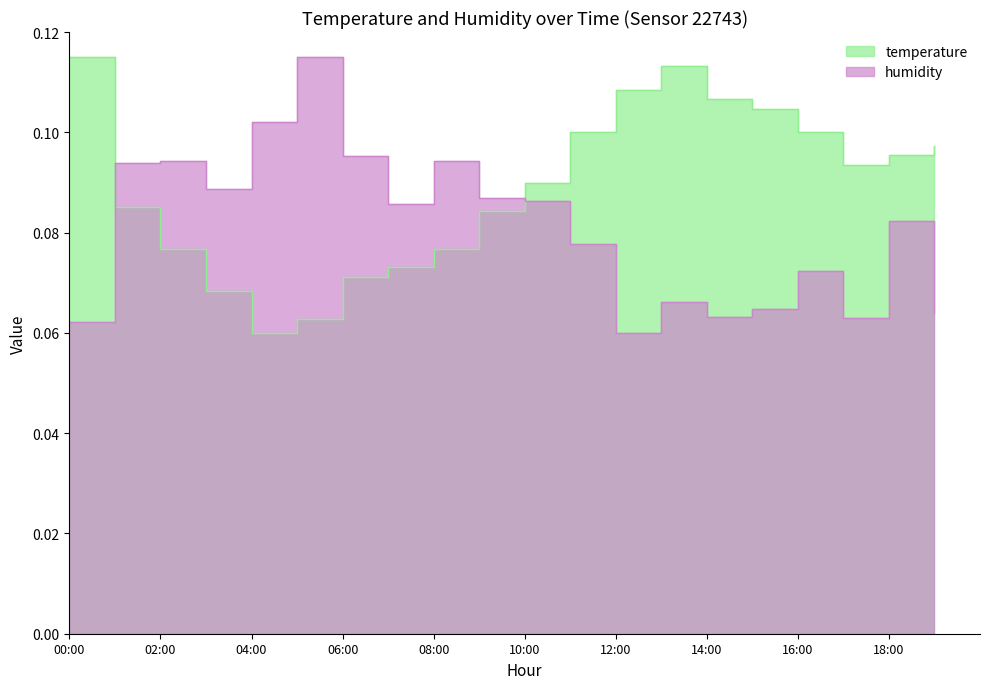

True or false: humidity has a value of 0.1 at 01:00.

False